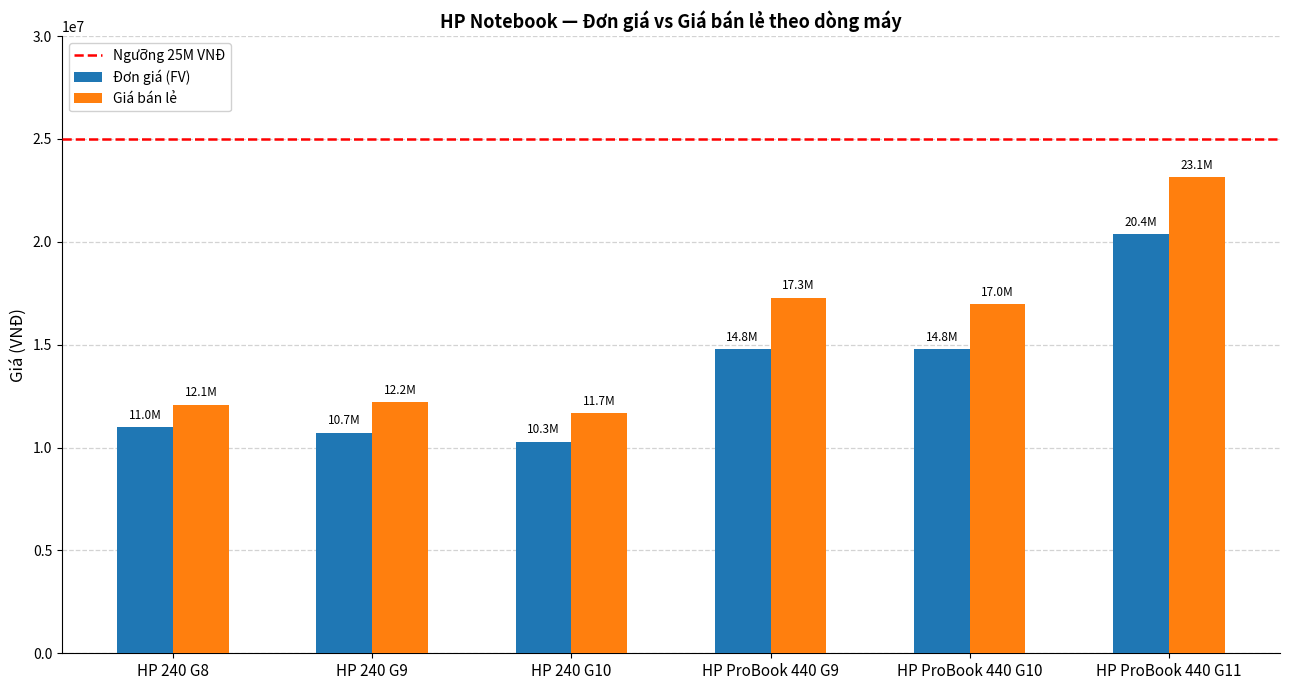

Which series has the largest total across all categories?

Giá bán lẻ